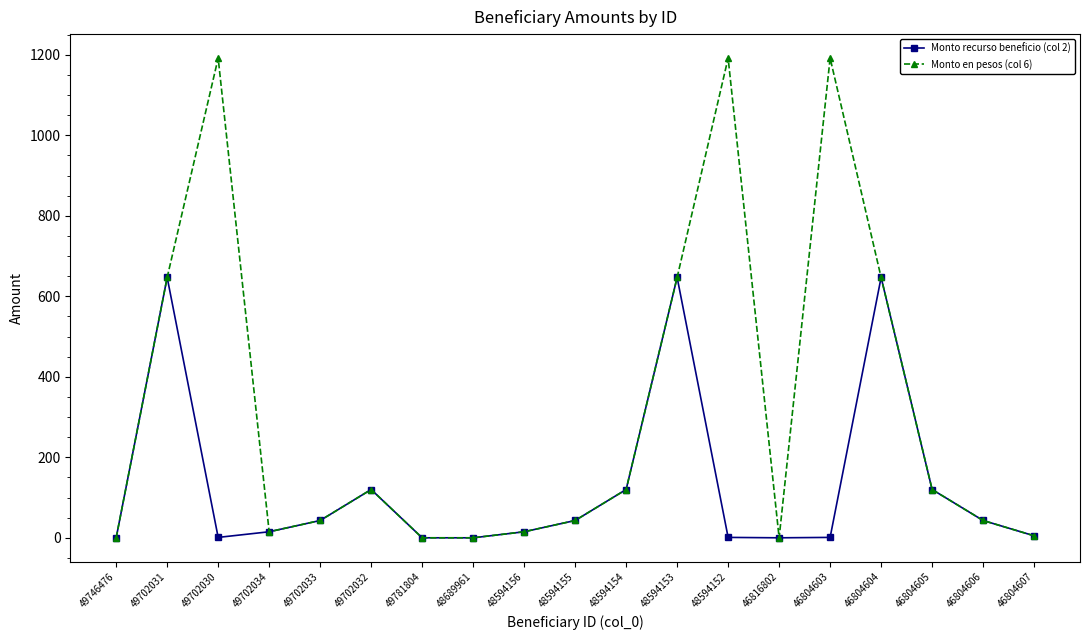

List the series in order of their peak value, highest first.

Monto en pesos (col 6), Monto recurso beneficio (col 2)